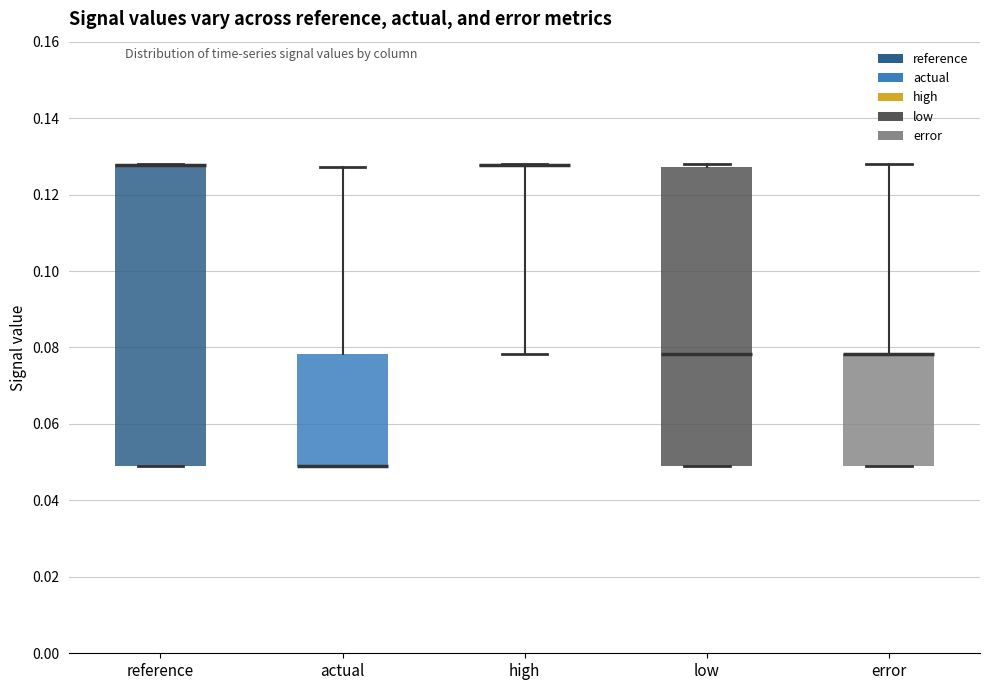

Reading left to right, transcribe this box plot: for each box, give where its median line is, the range the box spans, and where its two whiskers end, as read against the y-axis. The values are not printed on the chart, so give them approximately, as read against the axis.

reference: median 0.128 (drawn on the box's upper edge), box 0.050 to 0.128, whiskers 0.050 to 0.128
actual: median 0.050 (drawn on the box's lower edge), box 0.050 to 0.078, whiskers 0.050 to 0.128
high: box collapsed to a line at 0.128, whiskers 0.078 to 0.128
low: median 0.078, box 0.050 to 0.128, whiskers 0.050 to 0.128 (just above the box's upper edge)
error: median 0.078 (drawn on the box's upper edge), box 0.050 to 0.078, whiskers 0.050 to 0.128